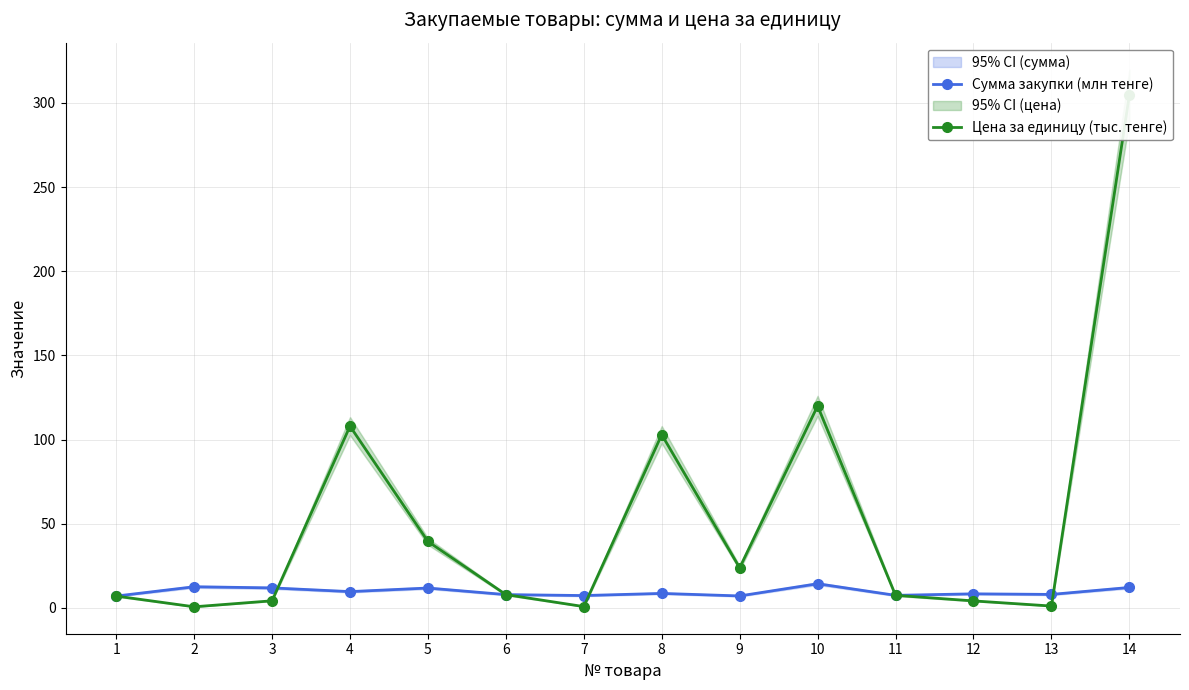

How many distinct data groups are displayed?

2